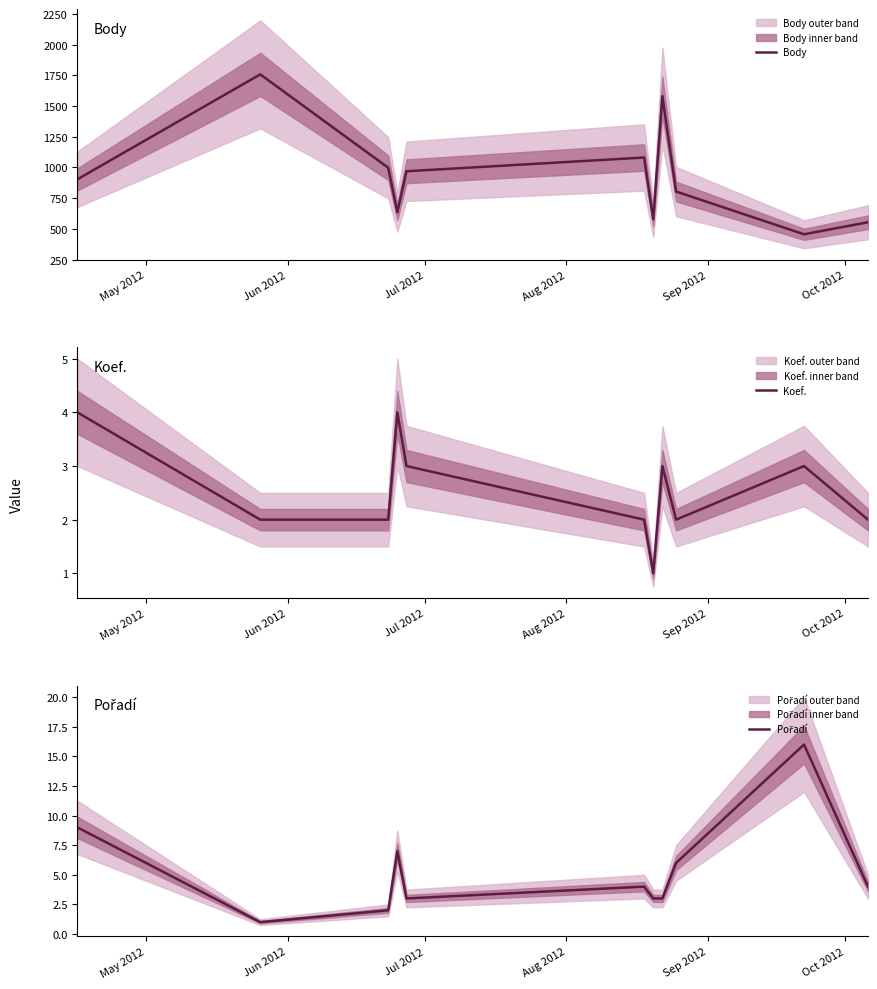

What are all the series names shown in the legend?

Body, Koef., Pořadí